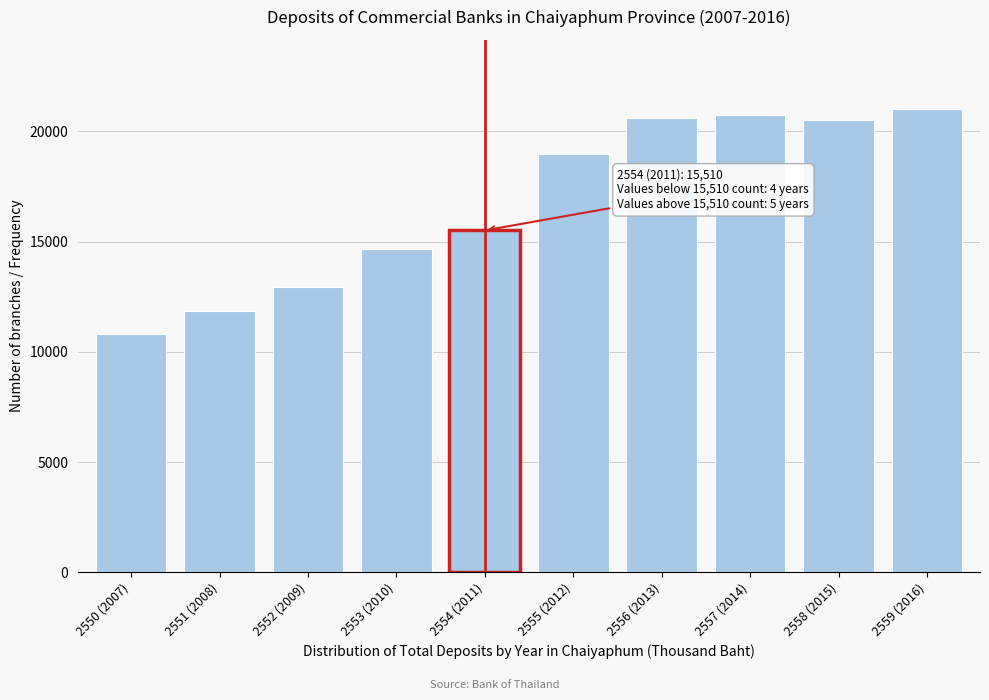

Between 2554 (2011) and 2553 (2010), which is larger?

2554 (2011)